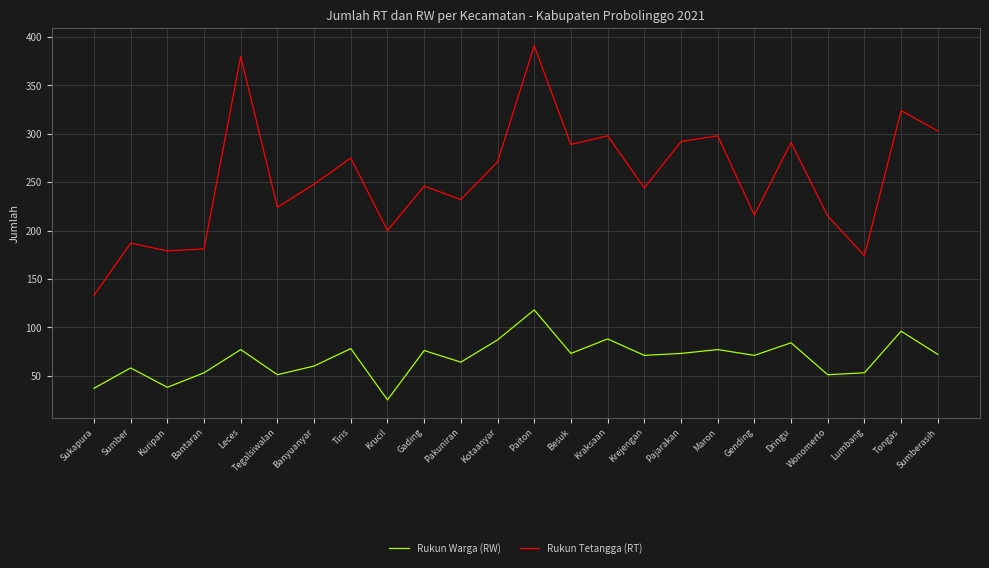

What position from the right is Kraksaan?

10